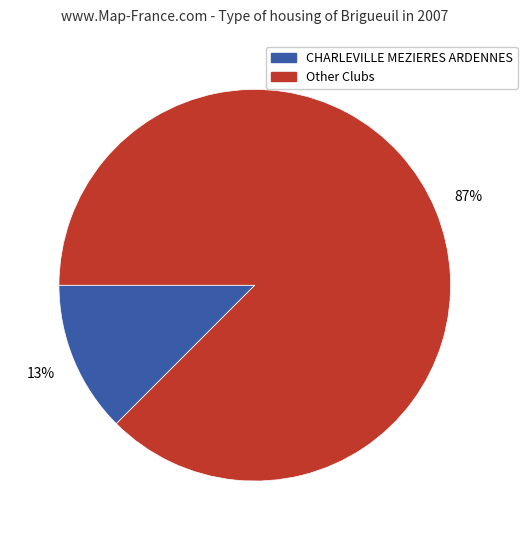

Is there a majority slice in this chart?

Yes